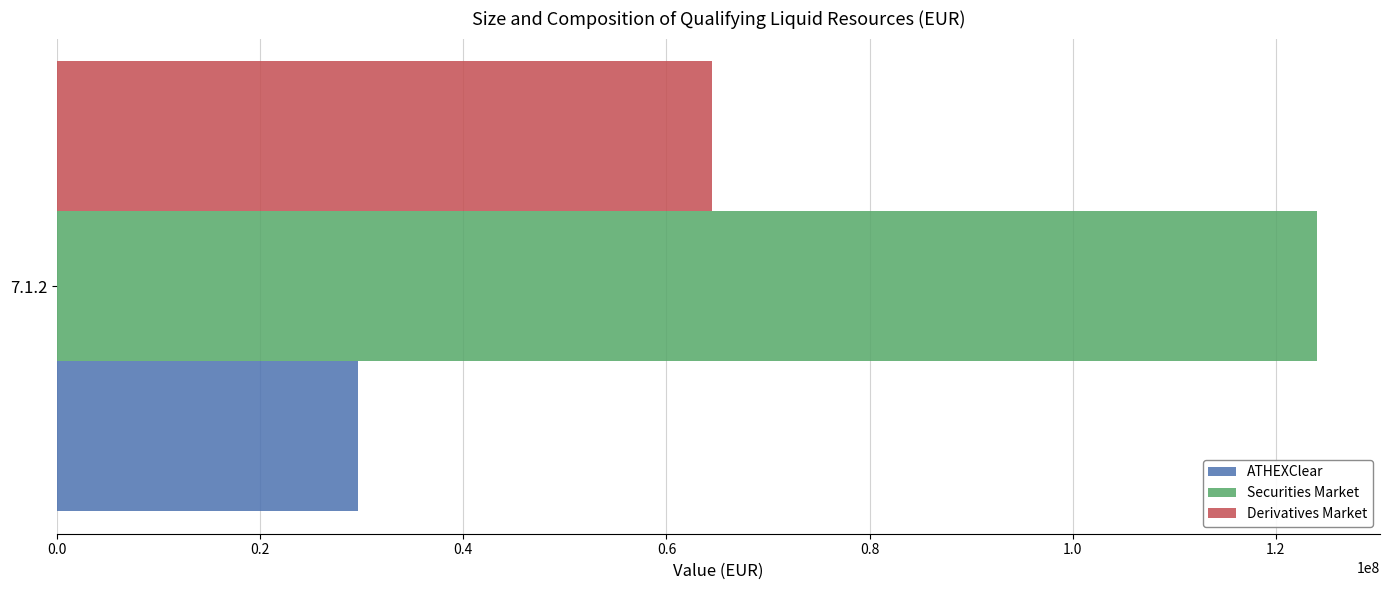

List the labels in order of ATHEXClear value, largest first.

7.1.2